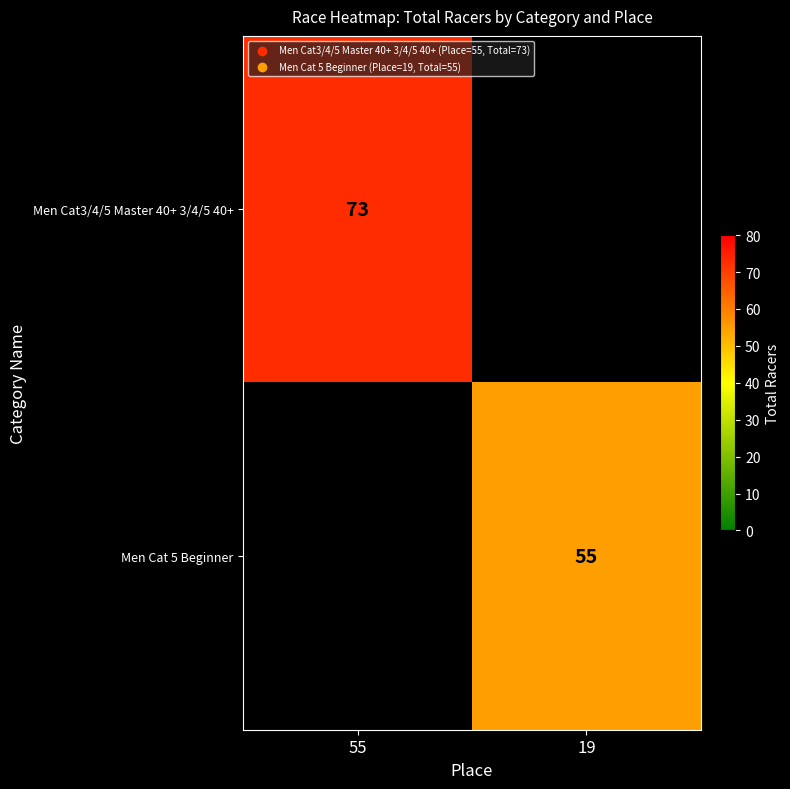

Is it true that Men Cat 5 Beginner equals 55 at 19?

True